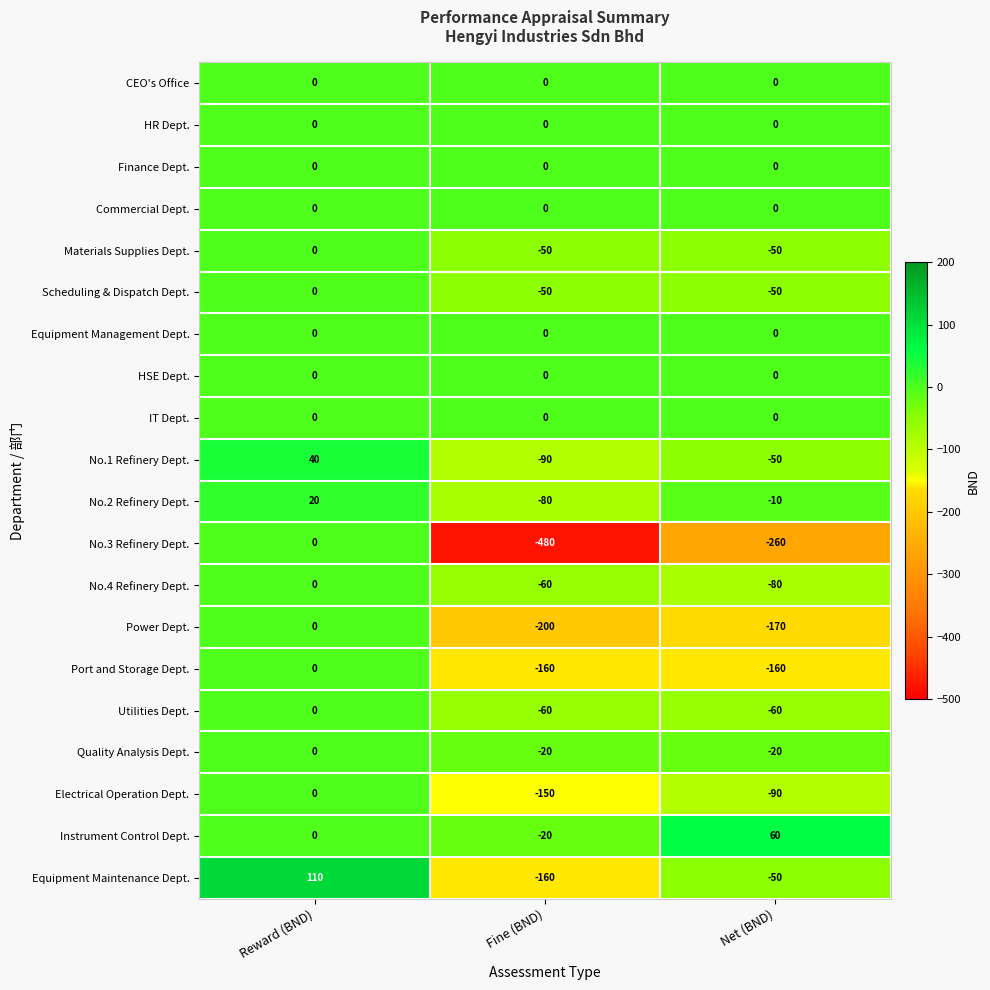

Where is Quality Analysis Dept. nearest to the value -10?

Reward (BND)